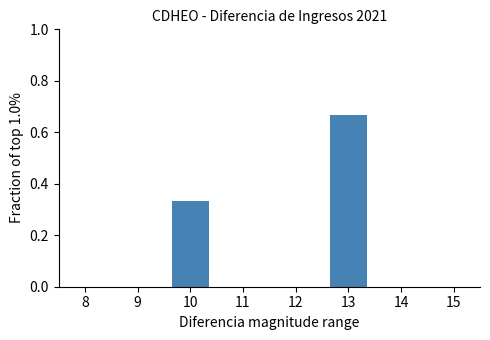

Which has a higher value, 13 or 8?

13